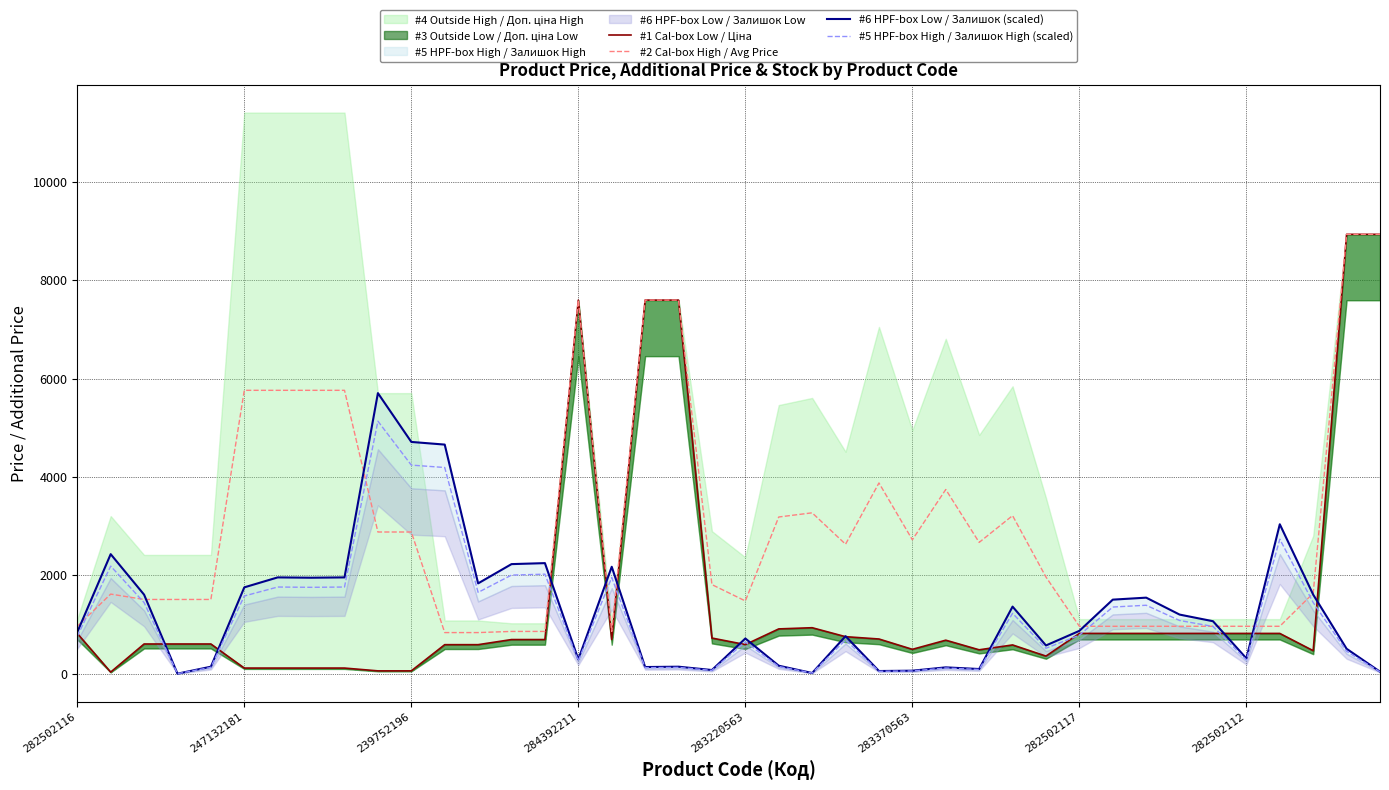

What is the label of the 38th point from the right?

239752196